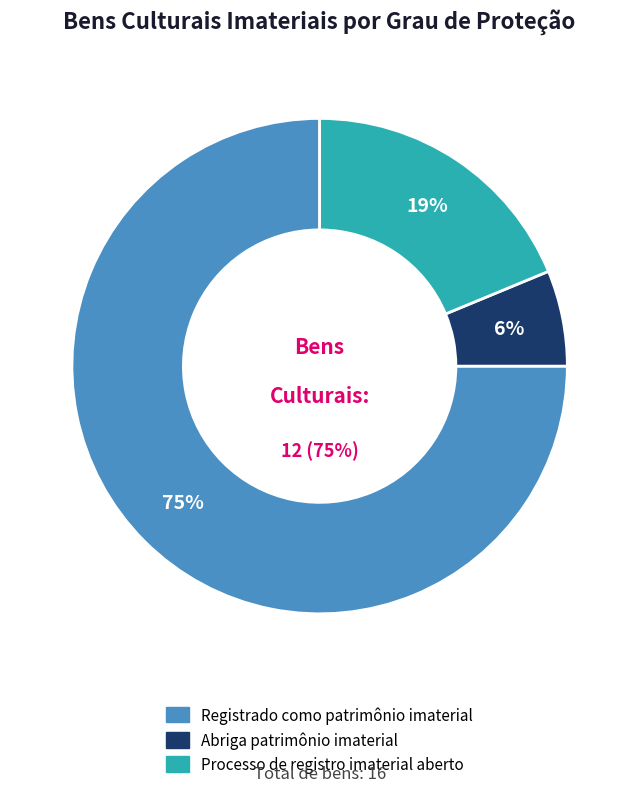

True or false: Processo de registro imaterial aberto accounts for 31% of the total.

False